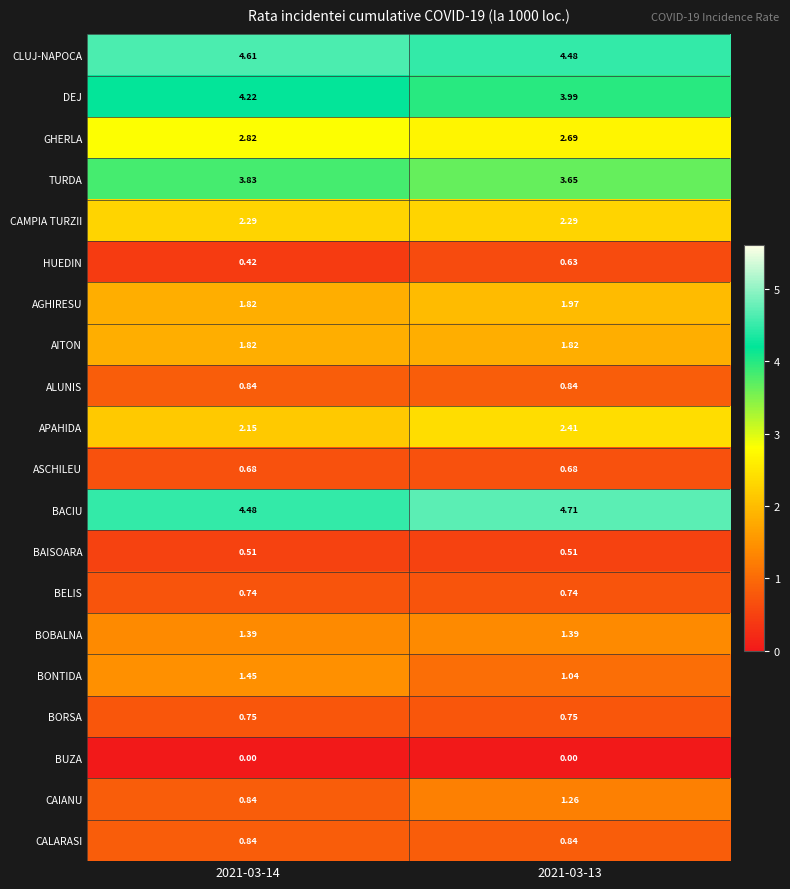

Which series has the largest range (max minus min)?

CAIANU